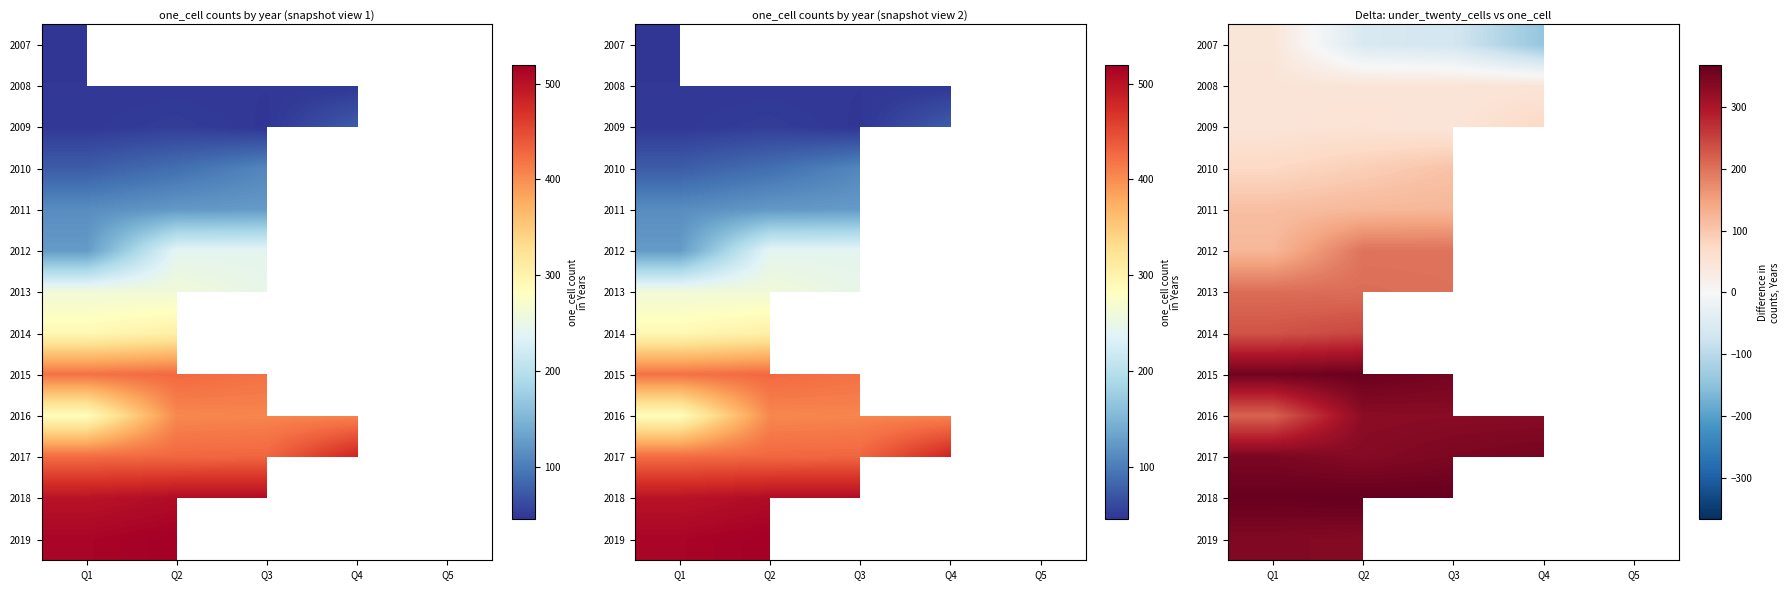

List the series in order of their overall mean, highest first.

2007, 2008, 2009, 2010, 2011, 2012, 2013, 2014, 2015, 2016, 2017, 2018, 2019